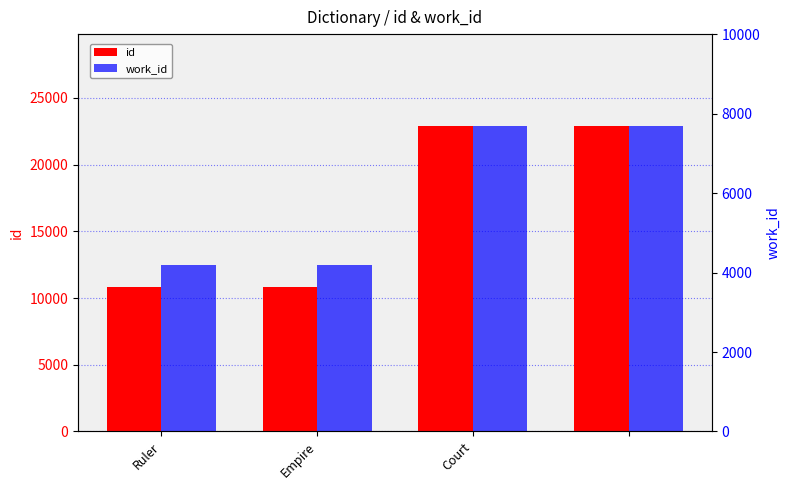

Is it true that id equals 15307 at Ruler?

False